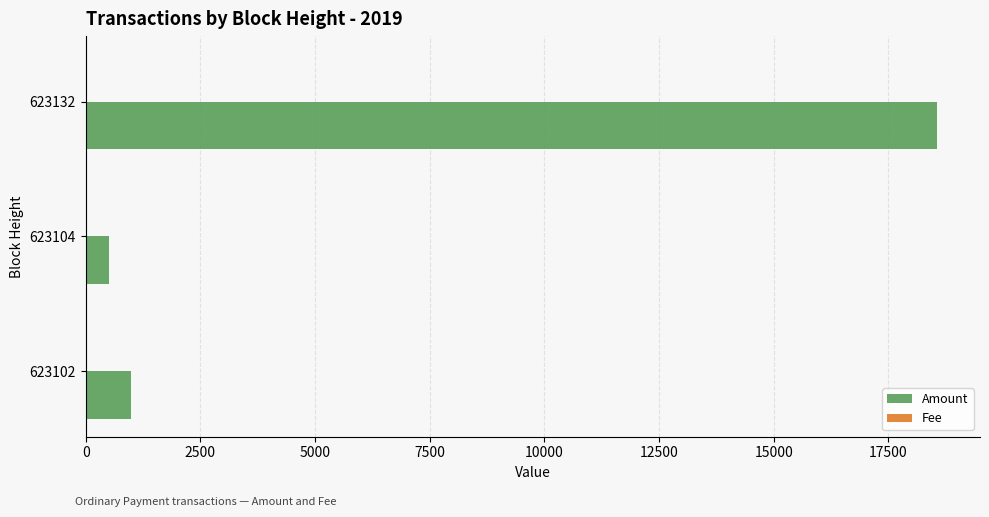

True or false: Amount has a value of 18568.8 at 623132.

True